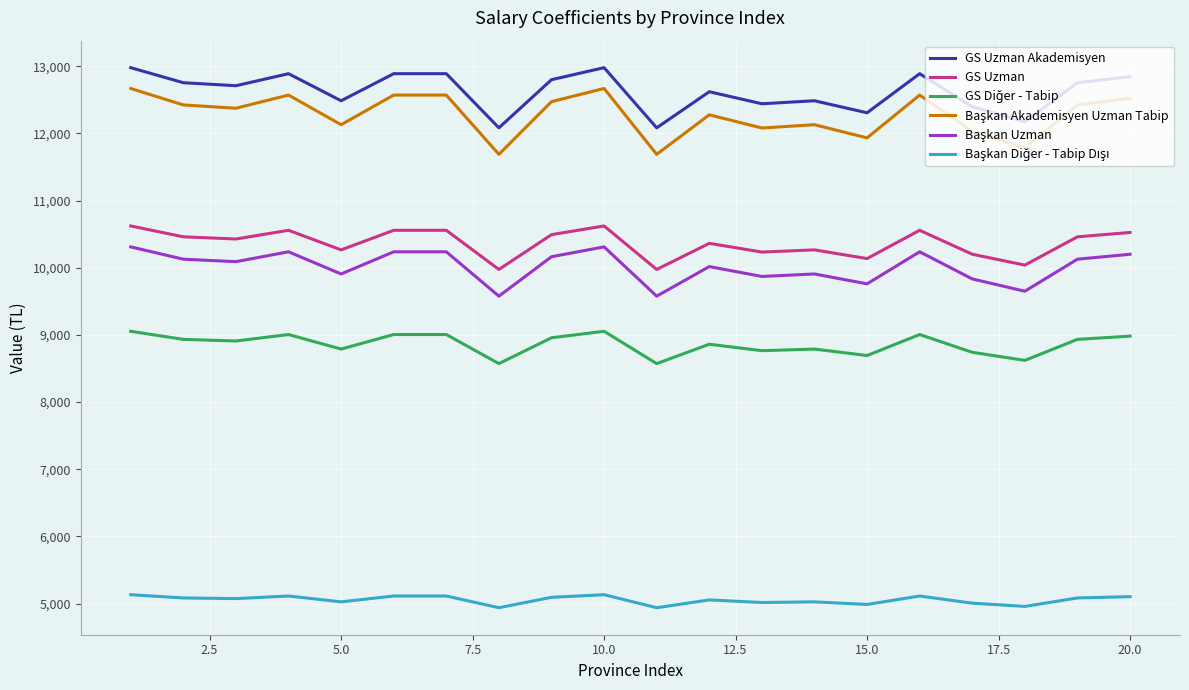

What is the minimum value shown in the chart?

4937.6